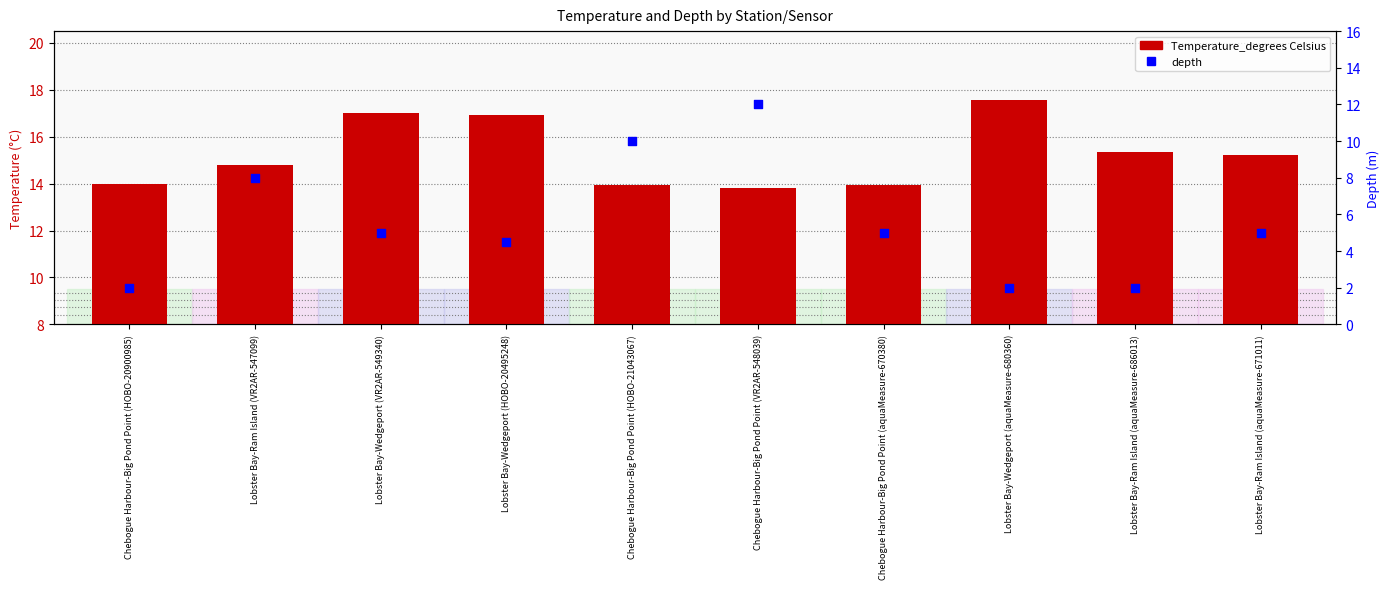

At which category is the sum across all series the highest?

Chebogue Harbour-Big Pond Point (VR2AR-548039)